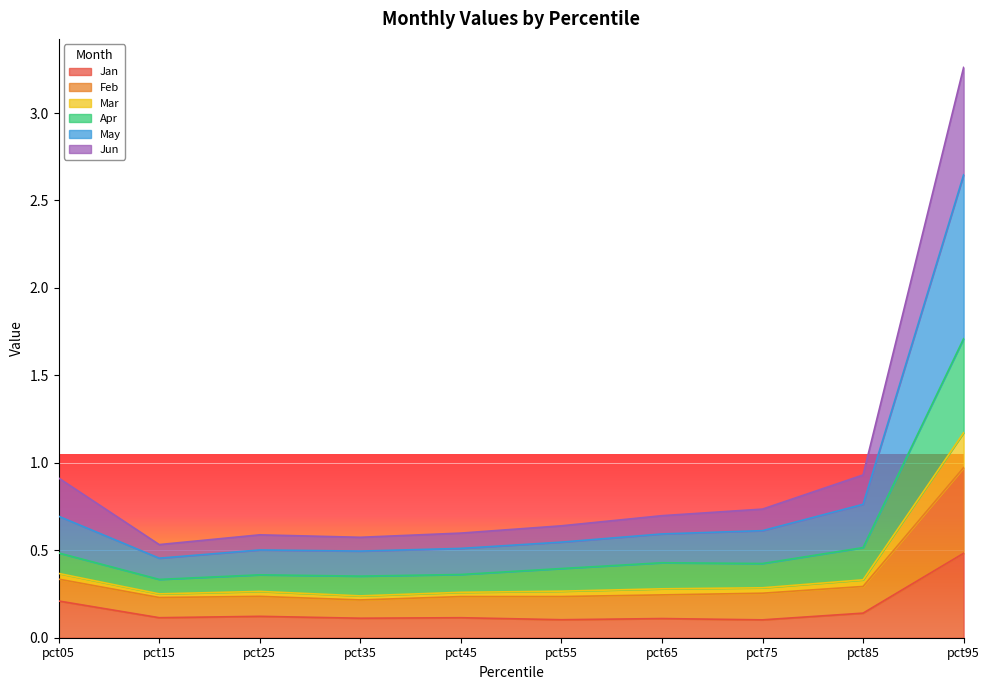

How many lines are shown in the chart?

6